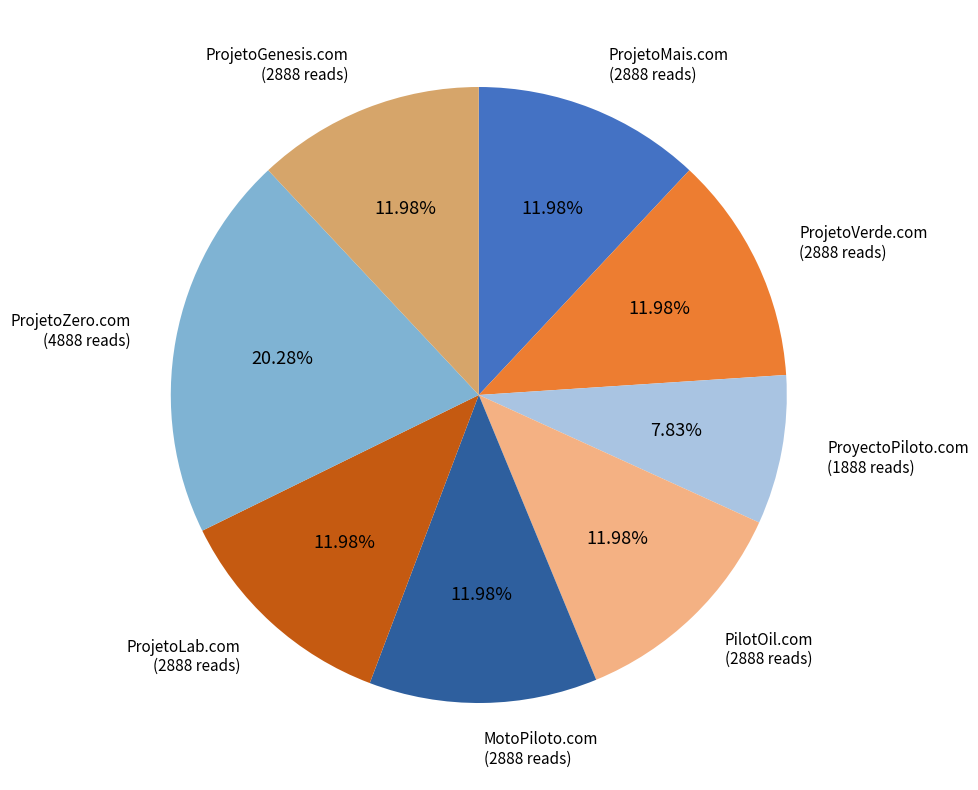

Is it true that MotoPiloto.com is 17% of the pie?

False